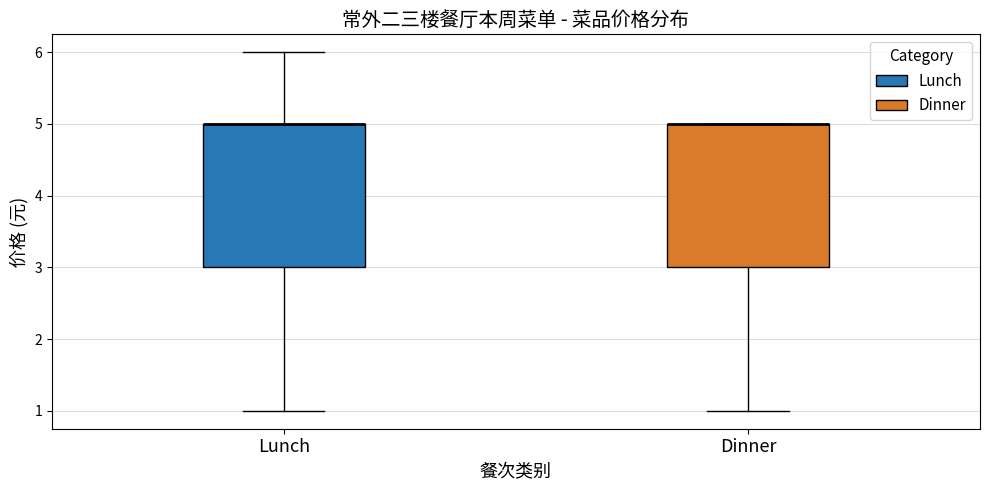

Where does the upper whisker of the box for Lunch end on the y-axis? The values are not printed on the chart, so give them approximately, as read against the axis.

6